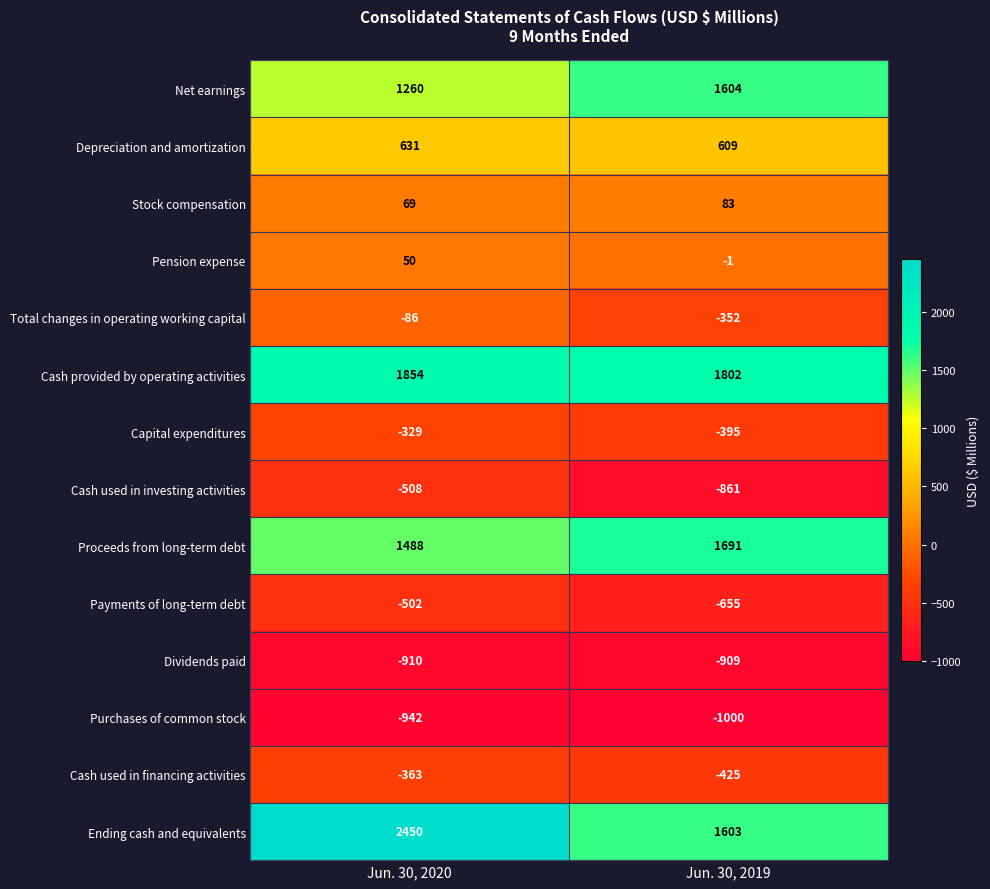

What is the minimum value for Depreciation and amortization?

609